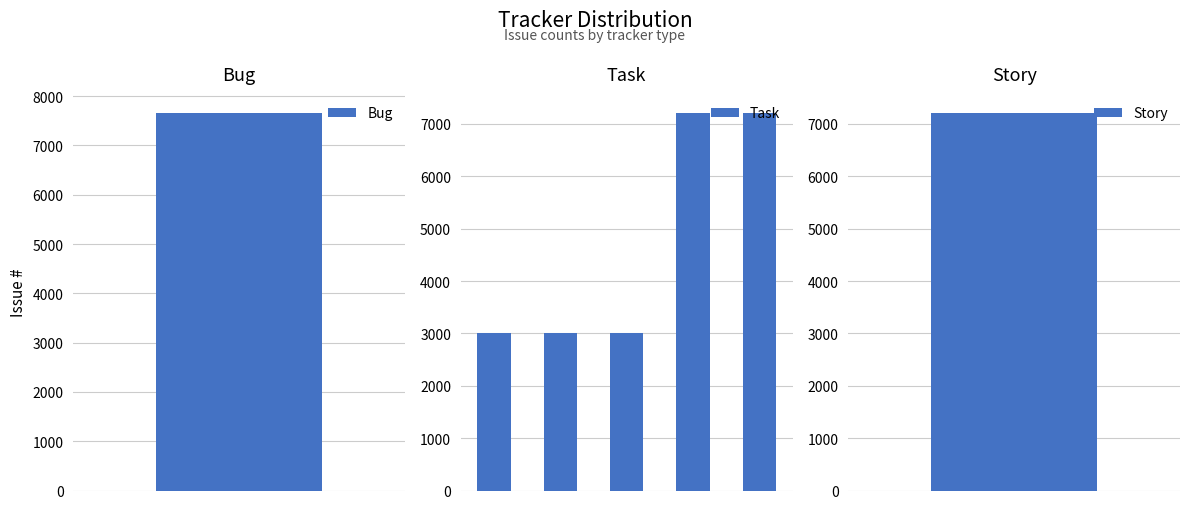

Does the chart contain stacked bars?

No